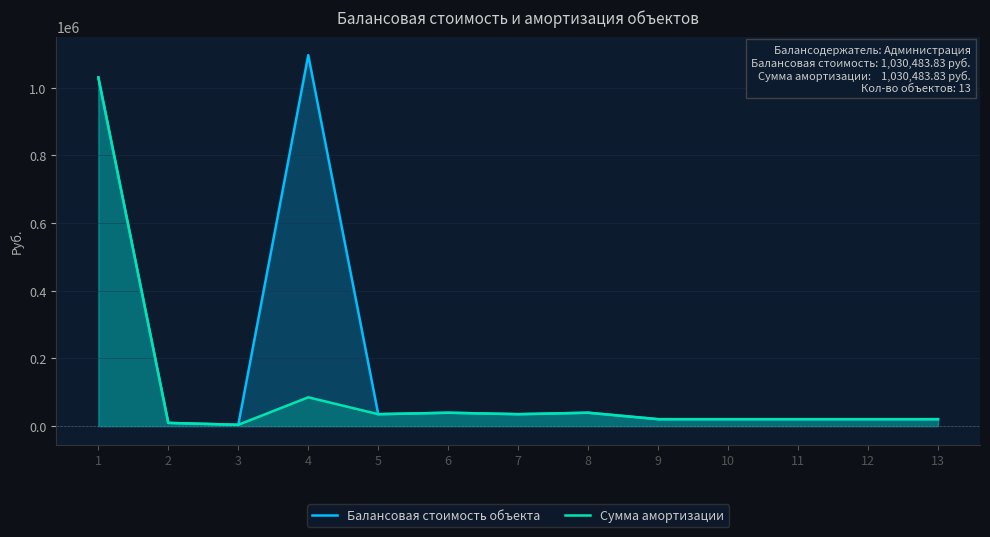

True or false: Сумма амортизации and Балансовая стоимость объекта cross at least once.

False